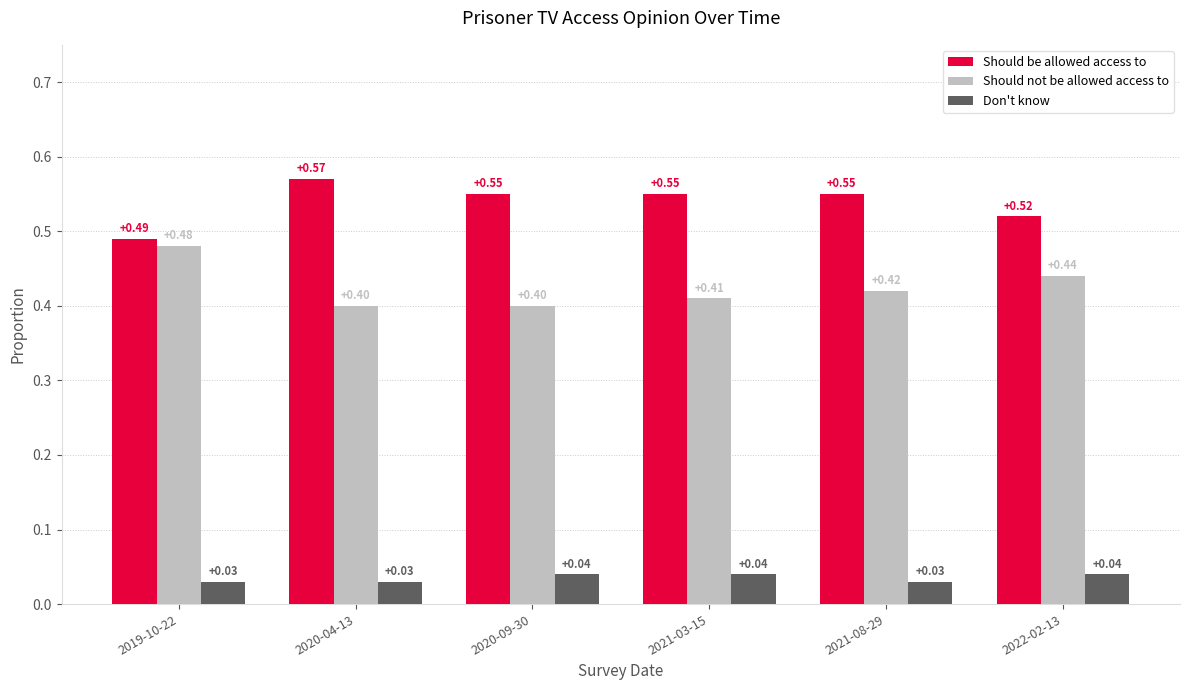

Which series has the largest total across all categories?

Should be allowed access to